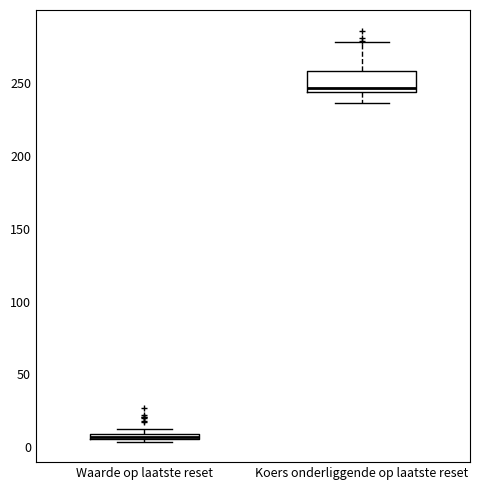

Where does the upper whisker of the box for Koers onderliggende op laatste reset end on the y-axis? The values are not printed on the chart, so give them approximately, as read against the axis.

280